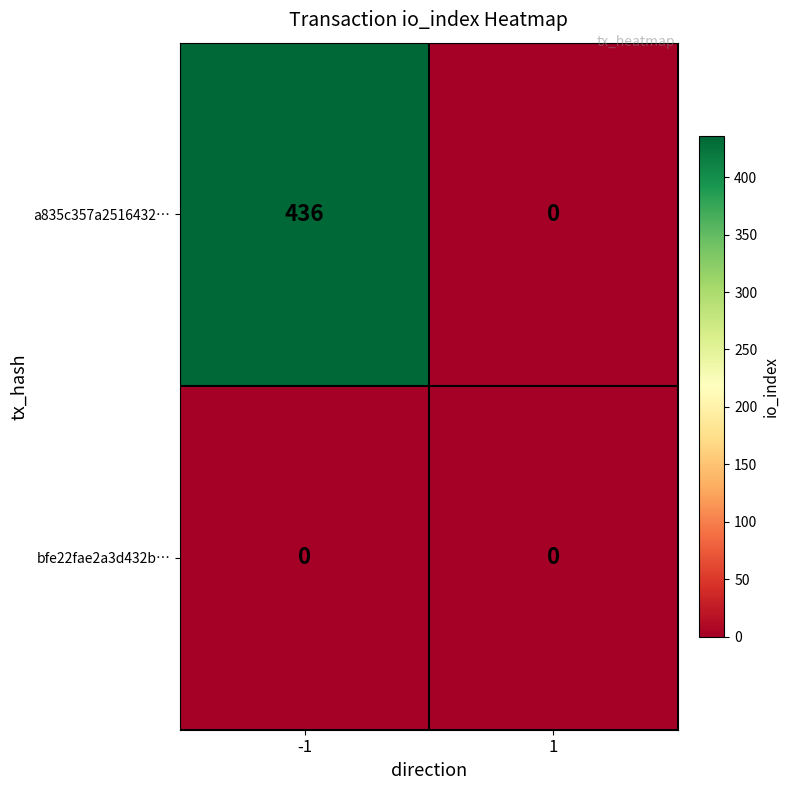

What is the total value across all series at -1?

436